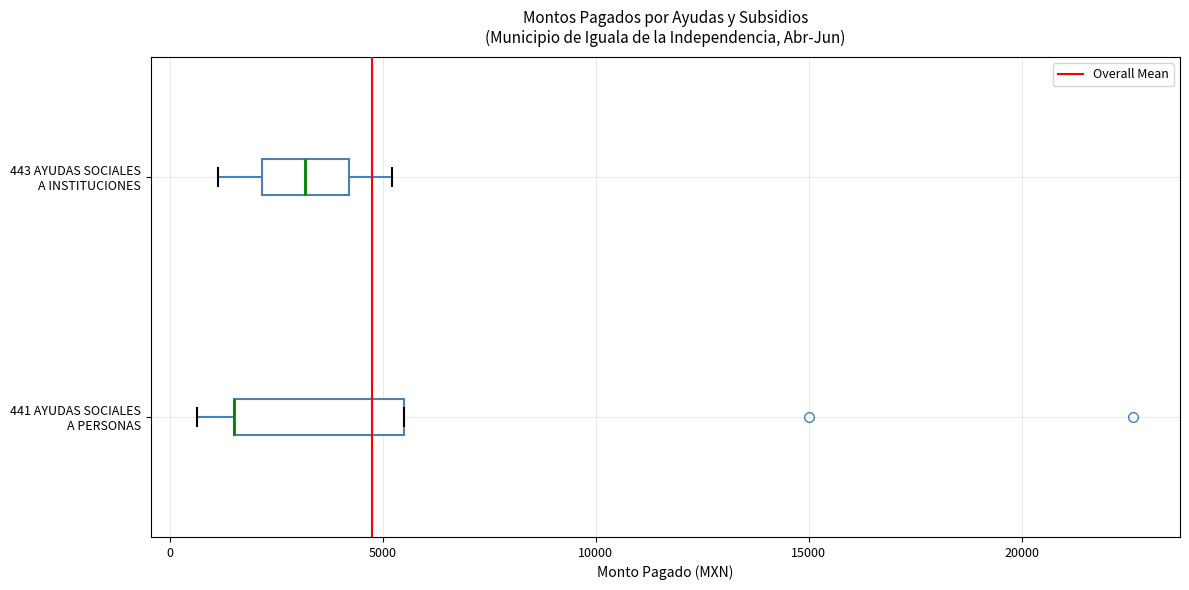

Where does the left whisker of the box for 443 AYUDAS SOCIALES A INSTITUCIONES end on the x-axis? The values are not printed on the chart, so give them approximately, as read against the axis.

1000